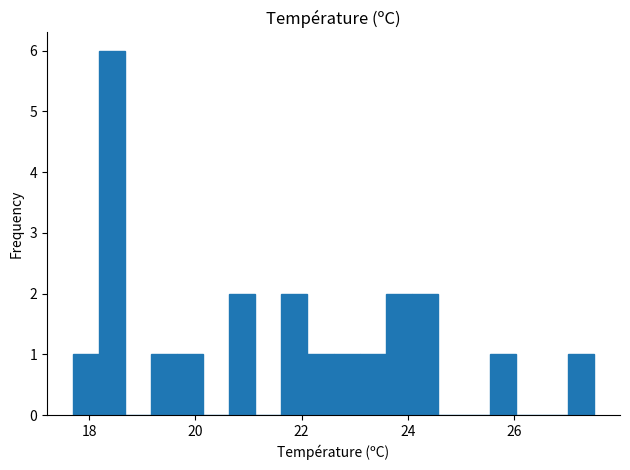

Around what value on the x-axis is the tallest bar? Give the approximate position of its centre, as read against the axis.

18.4